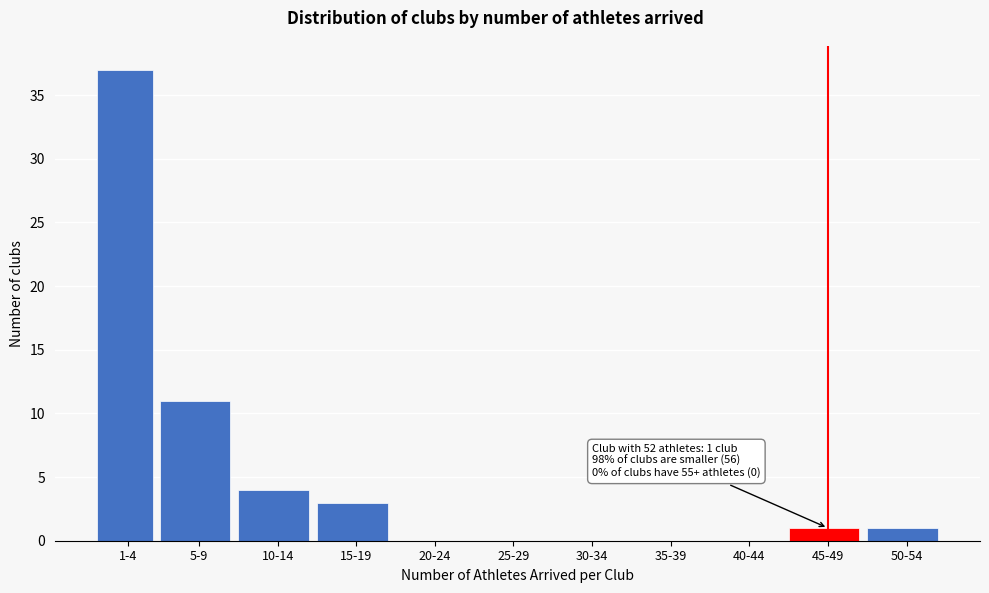

Reading left to right, list all the values displayed in this chart.

1-4=37	5-9=11	10-14=4	15-19=3	20-24=0	25-29=0	30-34=0	35-39=0	40-44=0	45-49=1	50-54=1